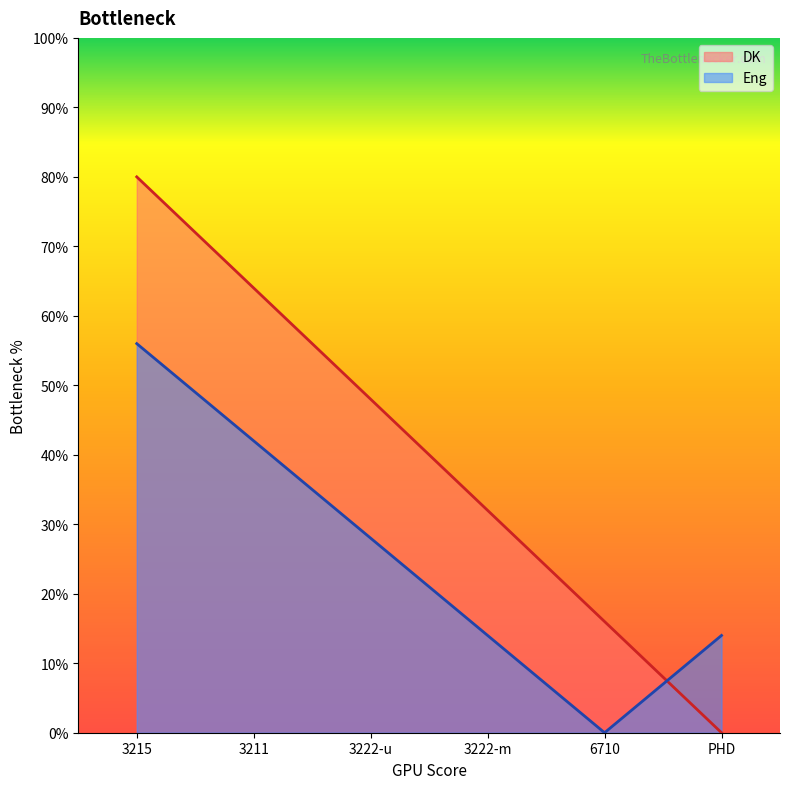

True or false: Eng has more than 1 points higher than both neighbors.

False